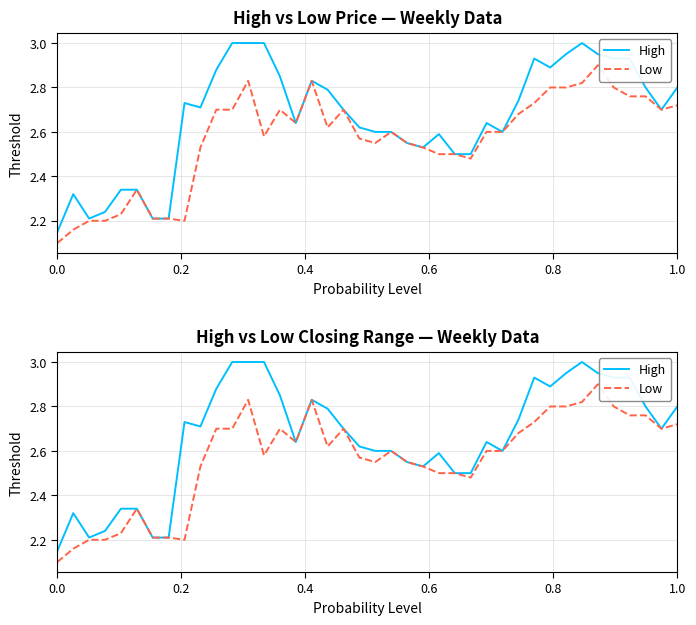

How many interior local peaks does the Low series have?

7